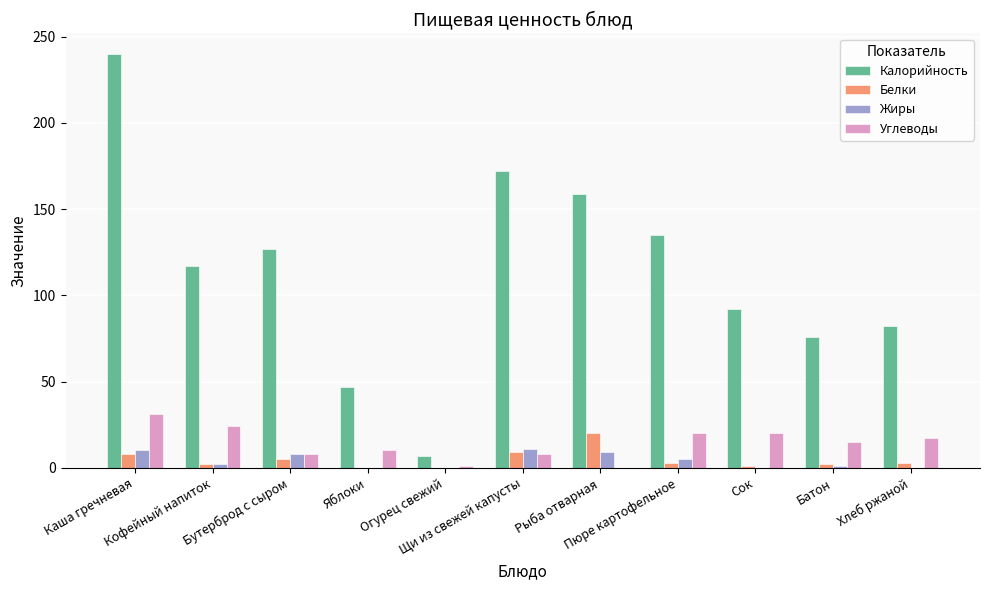

What is the sum of all Жиры values?

46